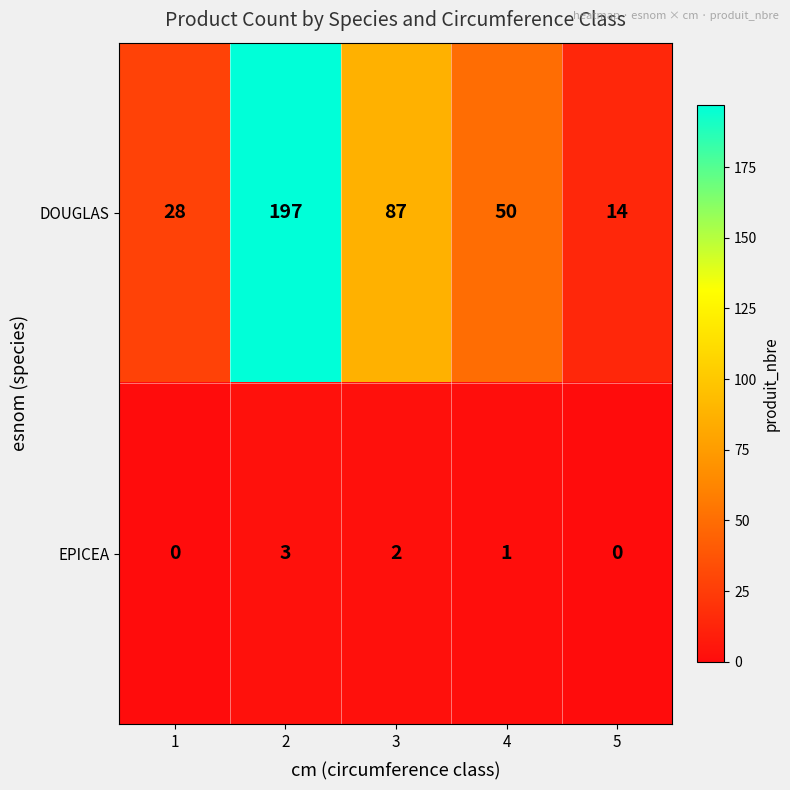

Count the number of categories in the chart.

5